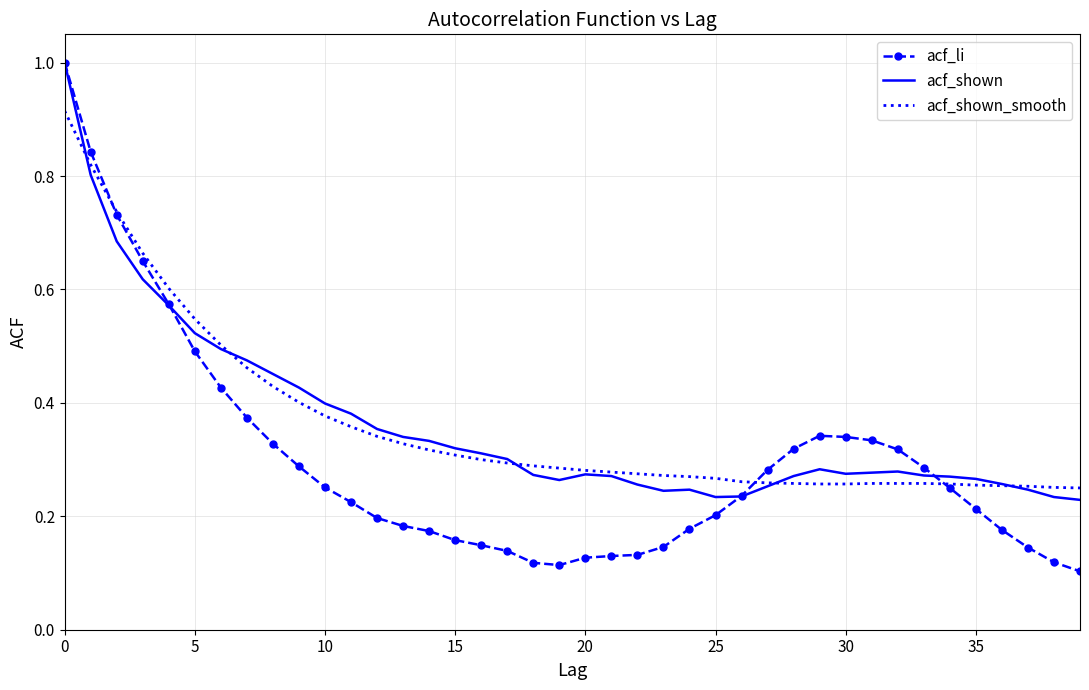

Which series has the widest spread of values?

acf_li